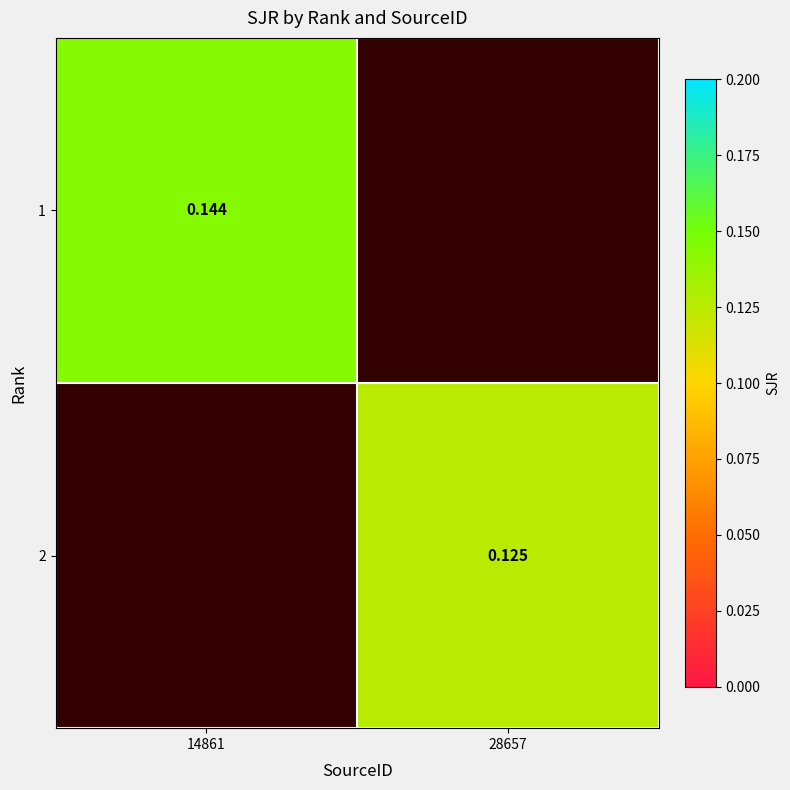

List the series in order of their overall mean, highest first.

1, 2